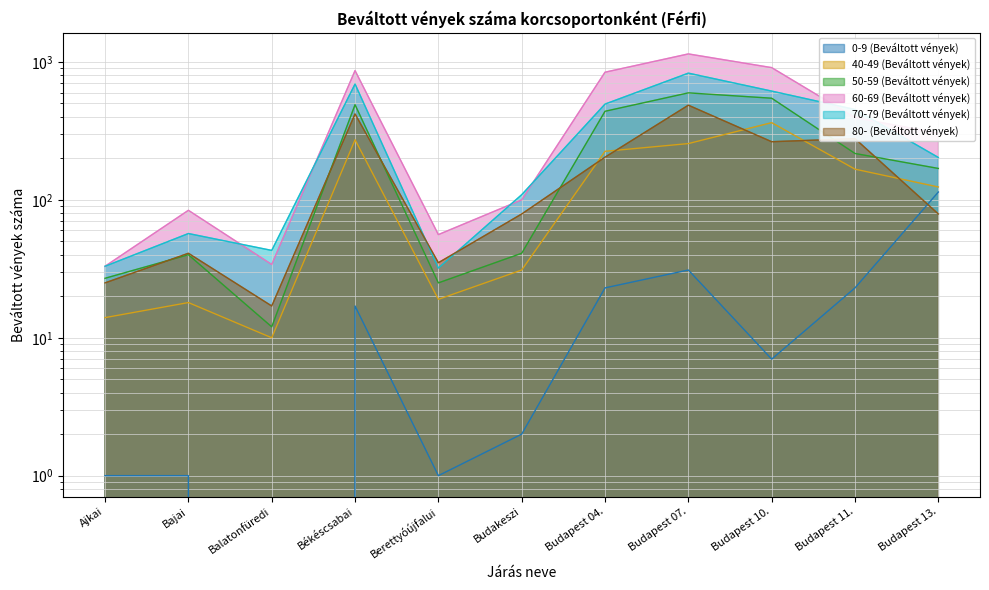

The 50-59 (Beváltott vények) series shows 297 at Budapest 13.. True or false?

False